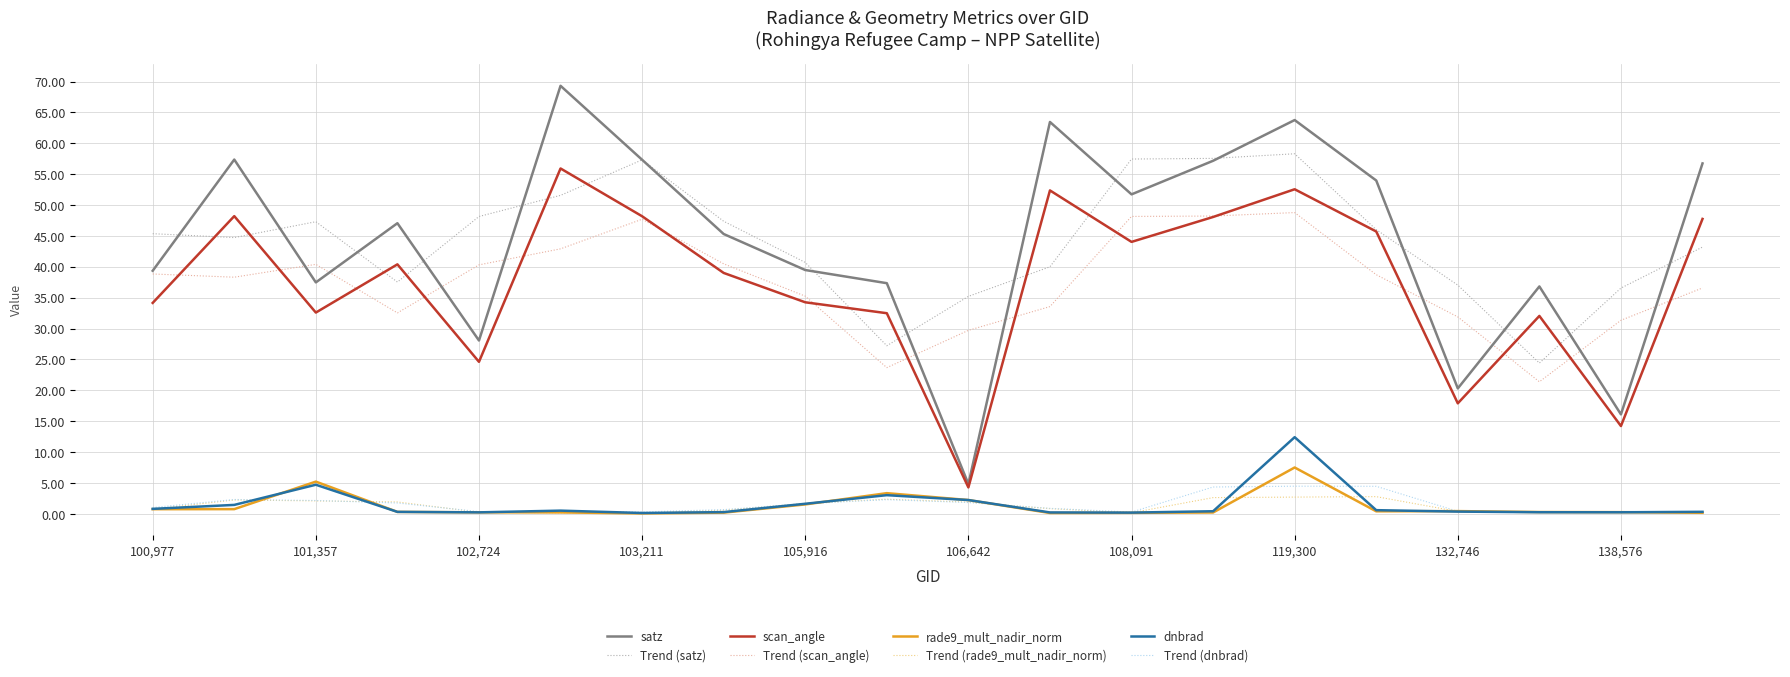

True or false: rade9_mult_nadir_norm and scan_angle cross at least once.

False